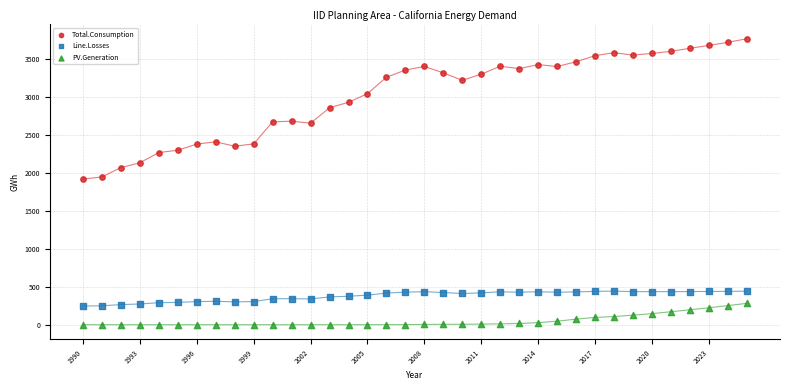

What are all the series names shown in the legend?

Total.Consumption, Line.Losses, PV.Generation